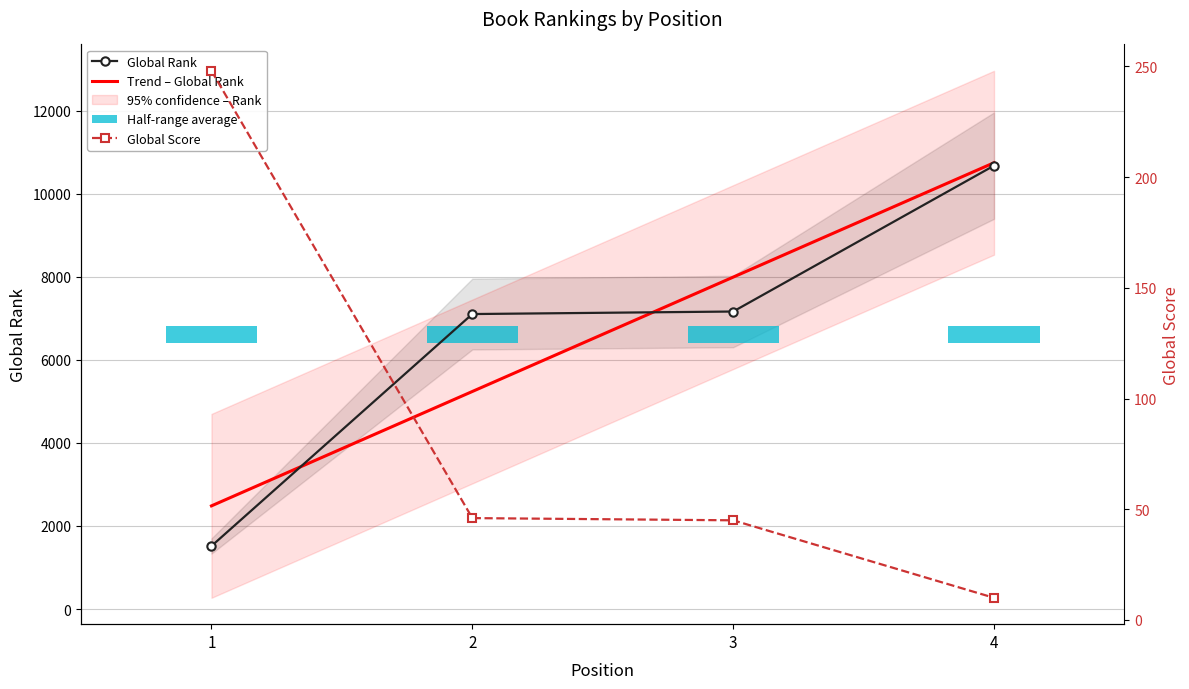

At which category is the sum across all series the highest?

4